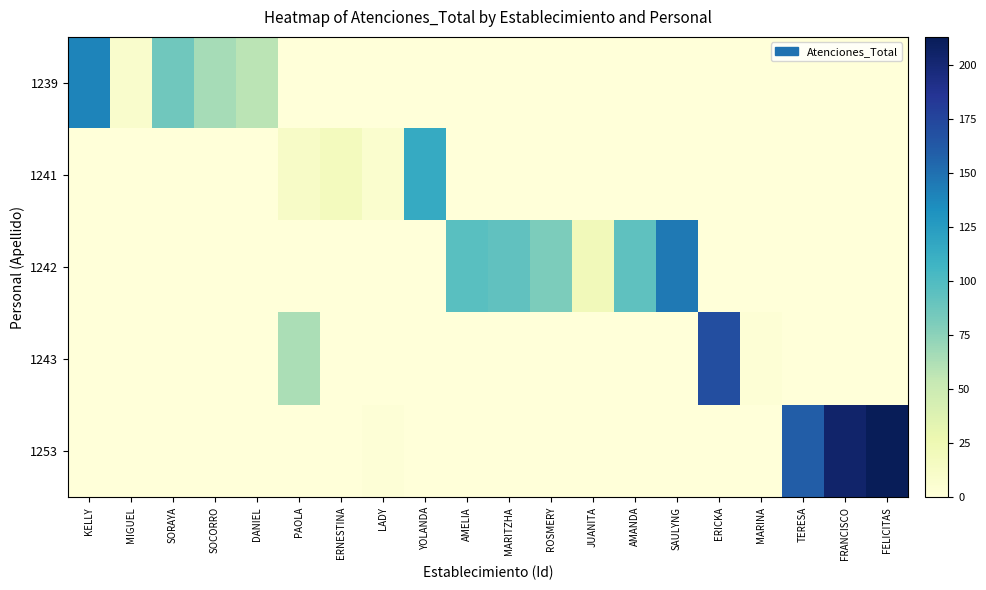

What is the difference between the highest and lowest values at TERESA?

160